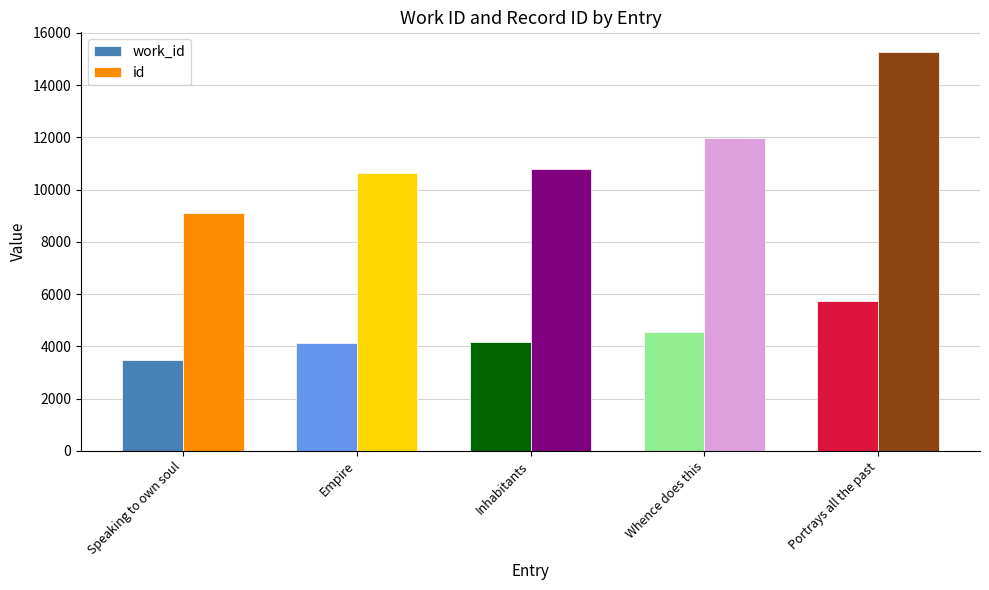

Which series has the largest total across all categories?

id